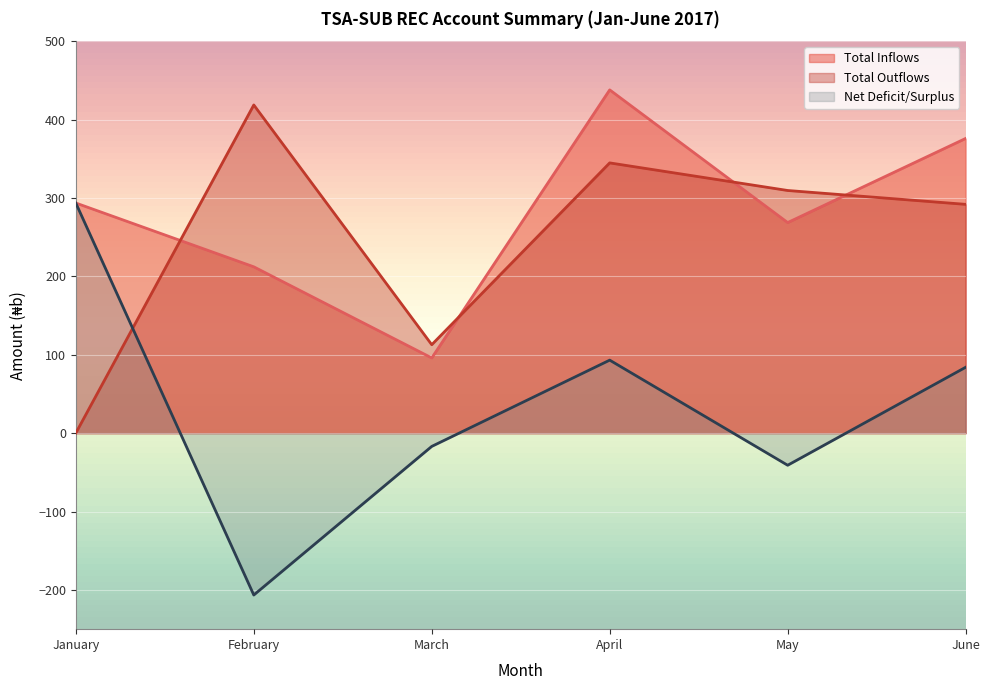

Which series has the largest total across all categories?

Total Inflows